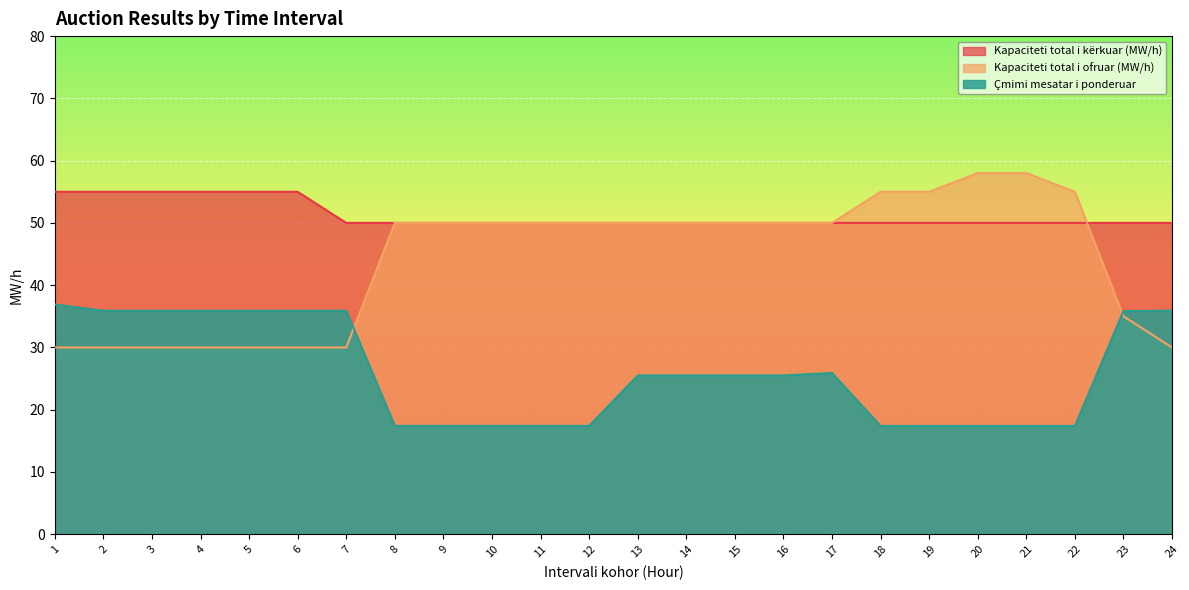

Which label corresponds to the largest value in the chart?

20